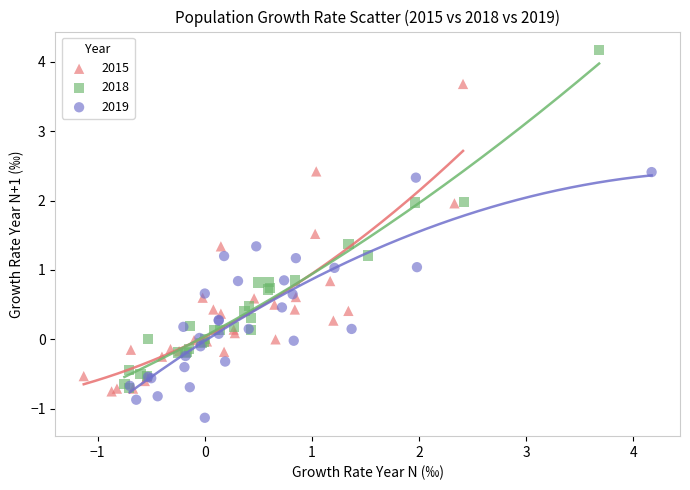

Which series has the largest Y range (max minus min)?

2018